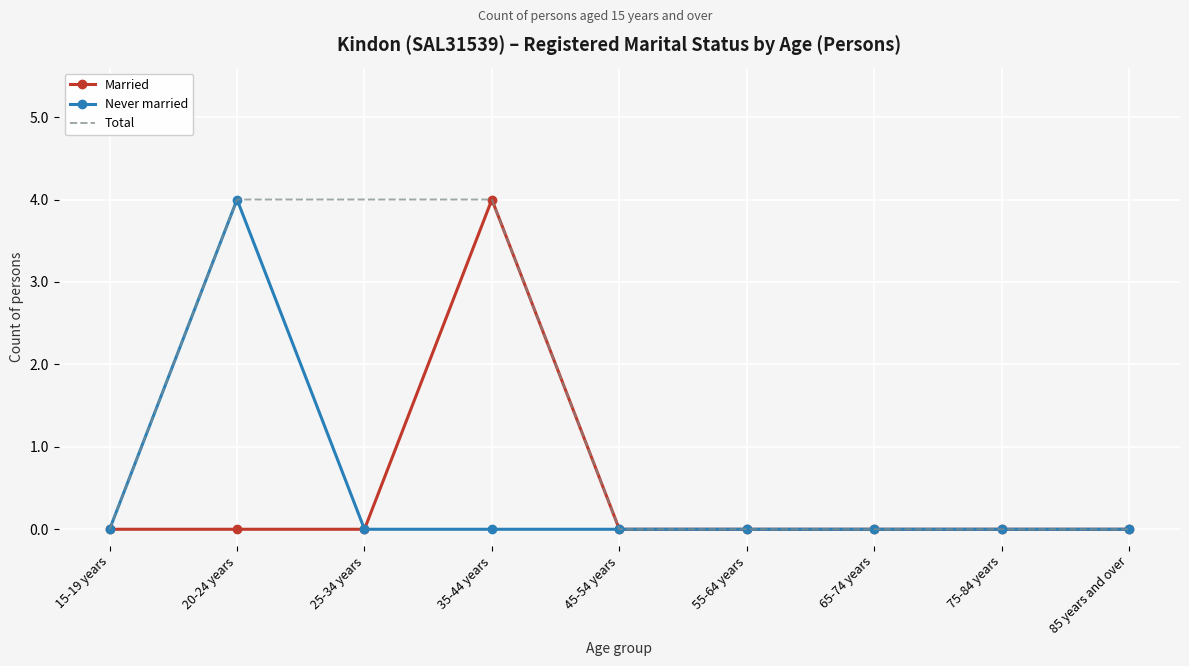

What is the greatest value displayed?

4